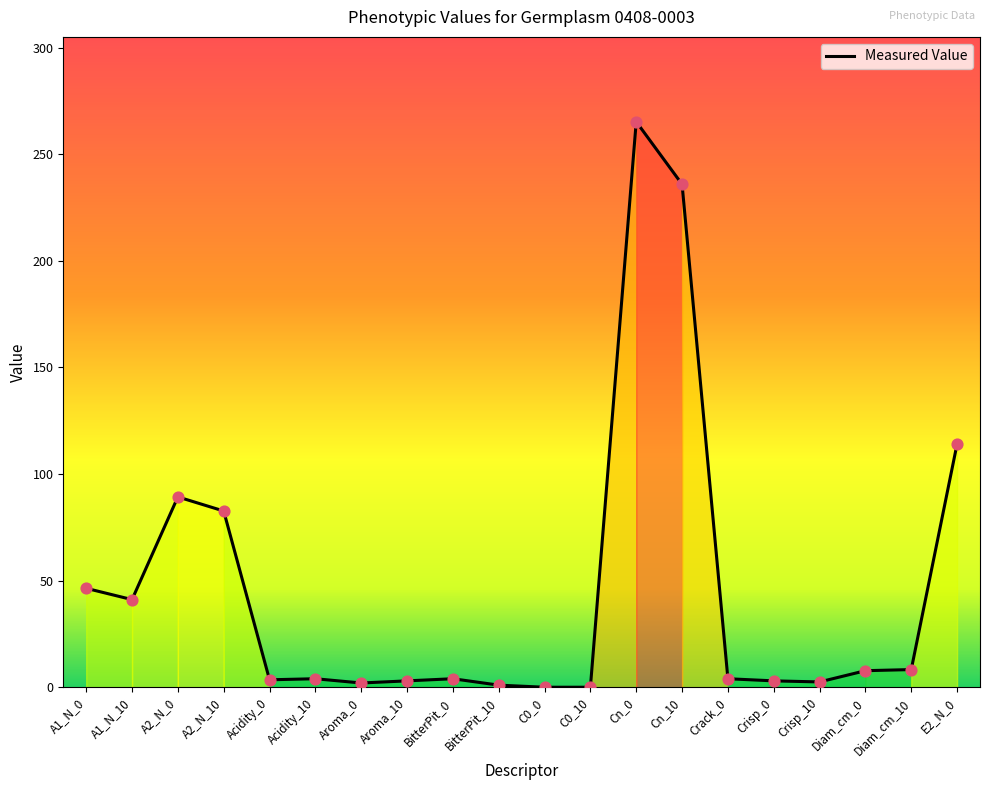

What is the change in value from Cn_10 to Diam_cm_10?

-227.6